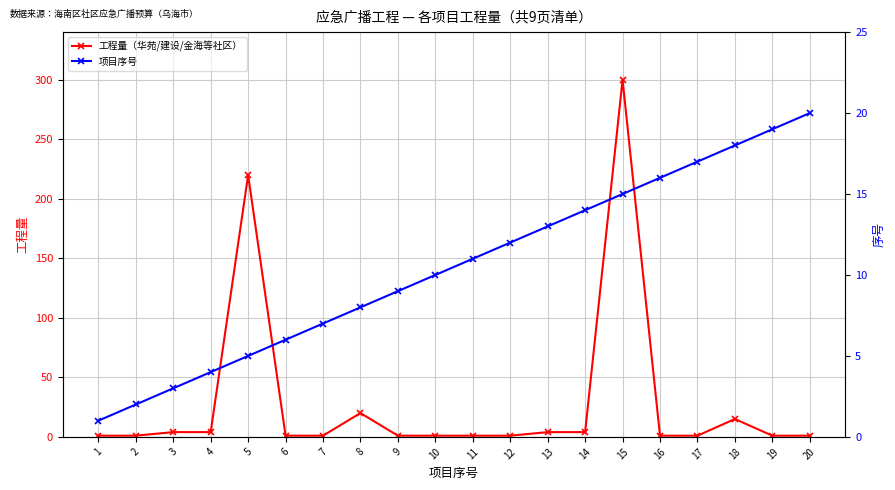

True or false: 工程量（华苑/建设/金海等社区） has a value of 1 at 14.

False